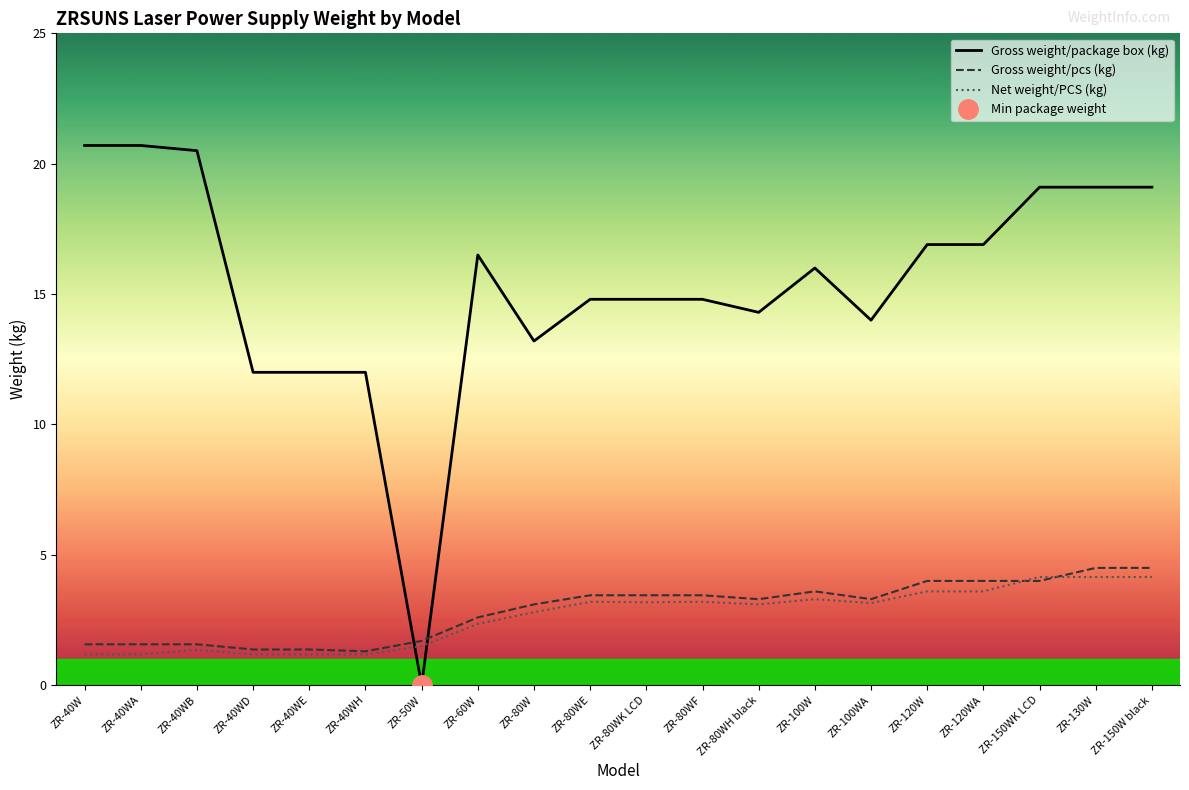

At which category does the chart reach its peak across all series?

ZR-40W